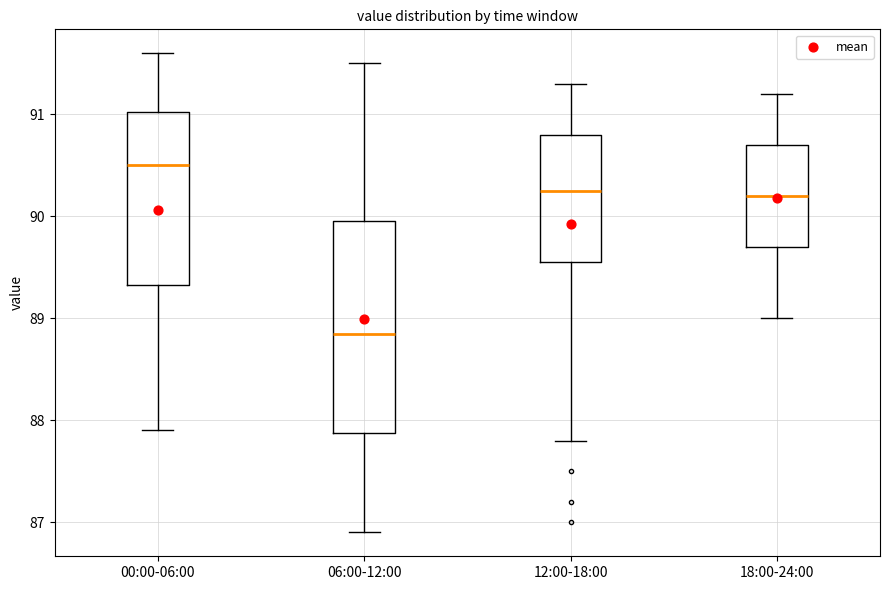

Which box has the lowest median line?

06:00-12:00